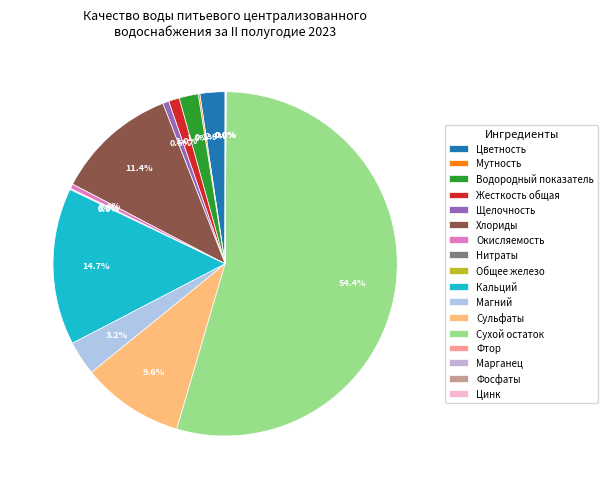

To the nearest percent, what percentage of the pie is Цветность?

2%